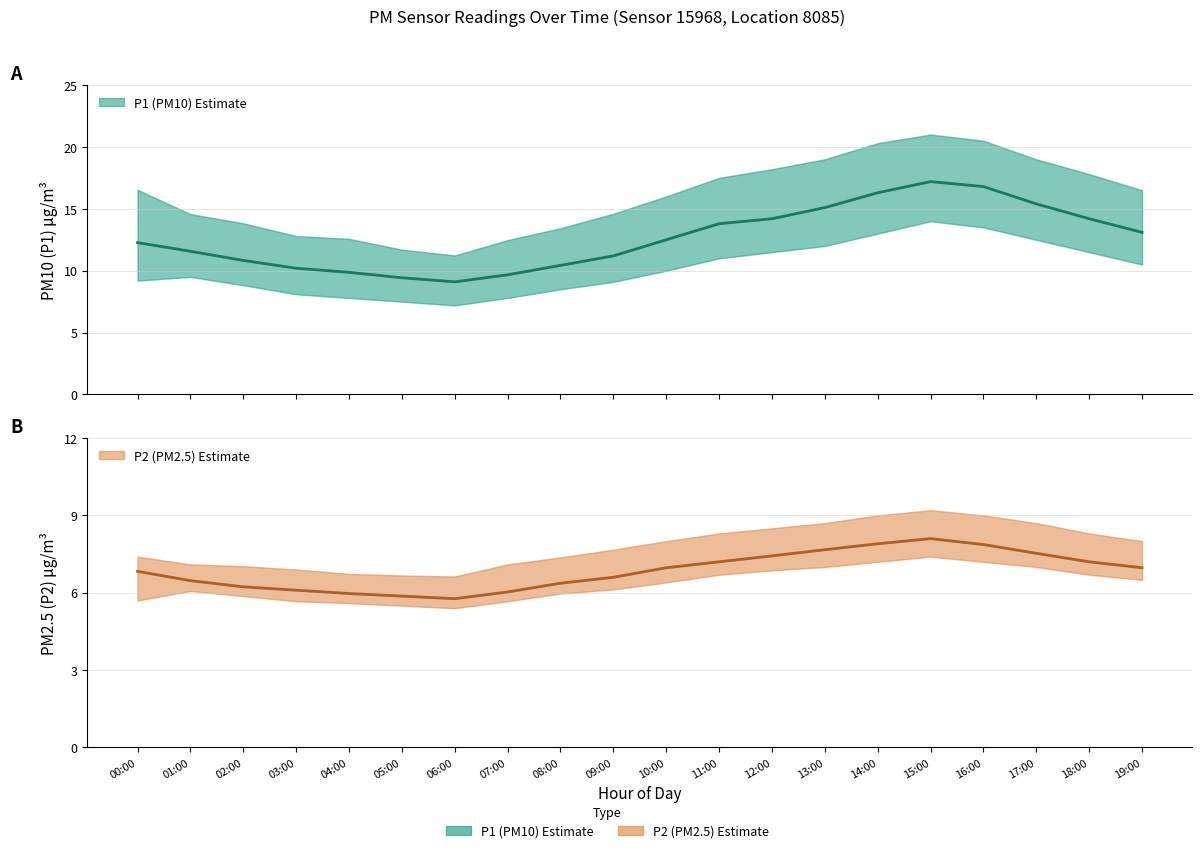

True or false: P2 (PM2.5) and P1 (PM10) intersect in this chart.

False